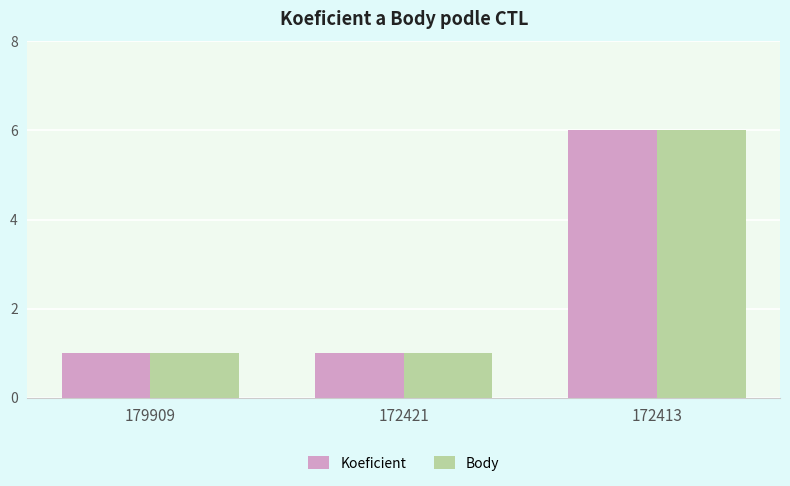

Does the chart contain any negative values?

No